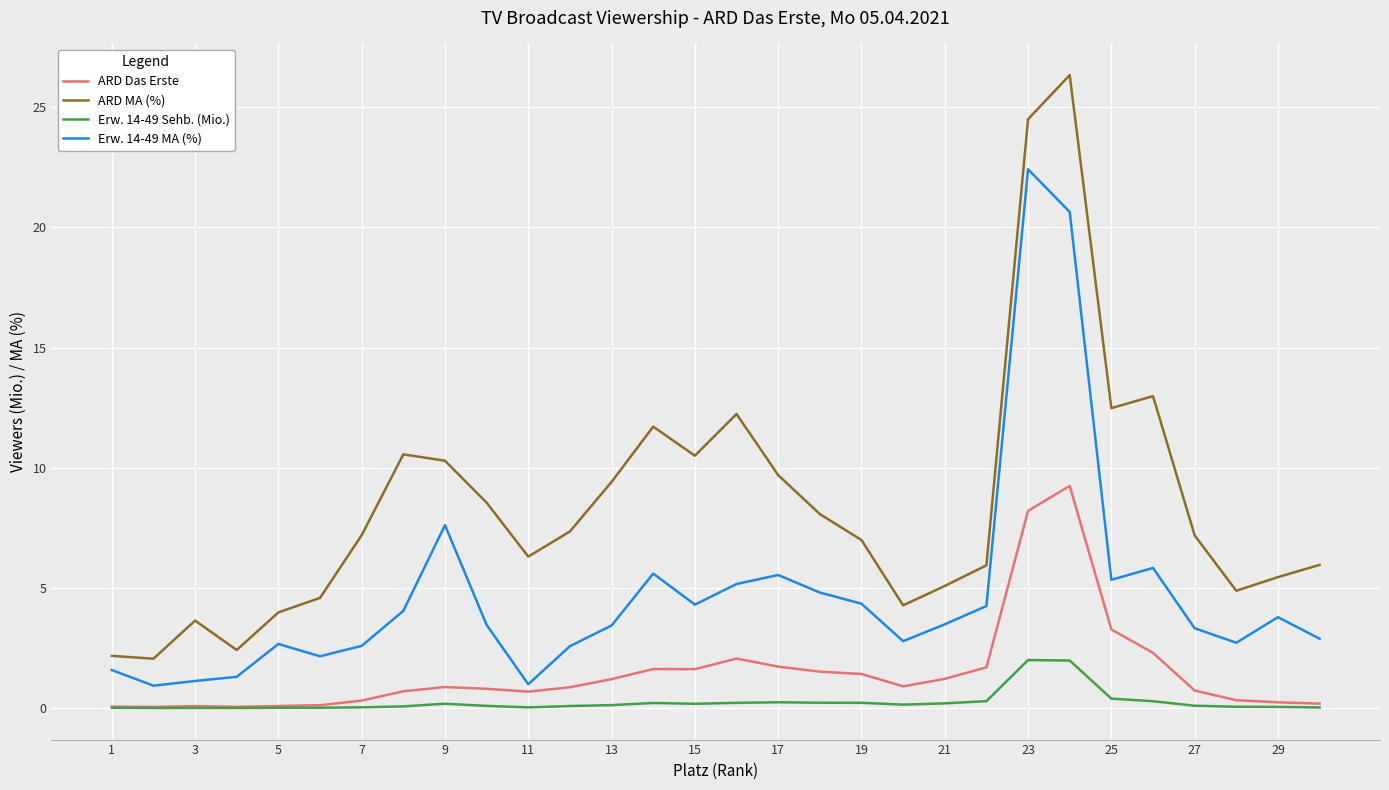

Which series has the widest spread of values?

ARD MA (%)